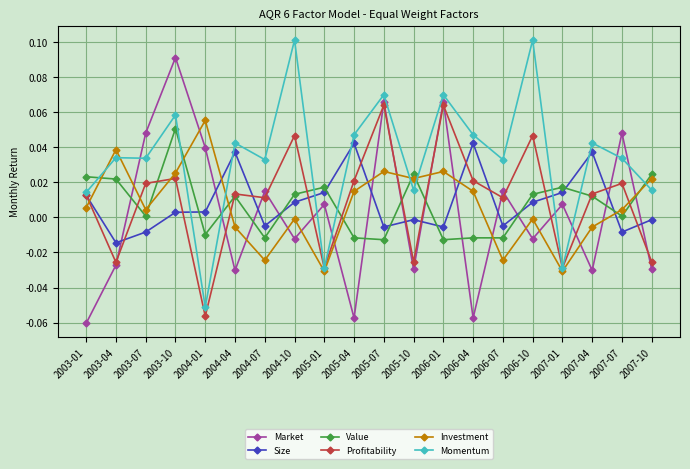

What is the label of the 17th point from the left?

2007-01